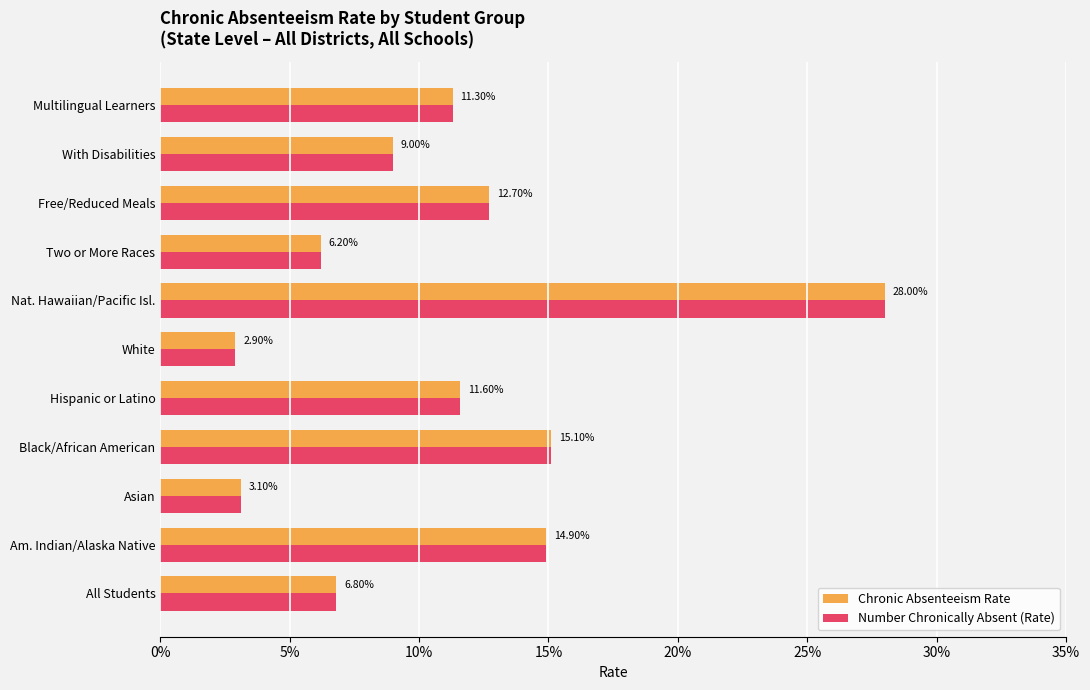

Reading right to left, extract all data points from this chart.

Chronic Absenteeism Rate: 0.1	0.1	0.1	0.1	0.3	0.0	0.1	0.2	0.0	0.1	0.1
Number Chronically Absent (Rate): 0.1	0.1	0.1	0.1	0.3	0.0	0.1	0.2	0.0	0.1	0.1